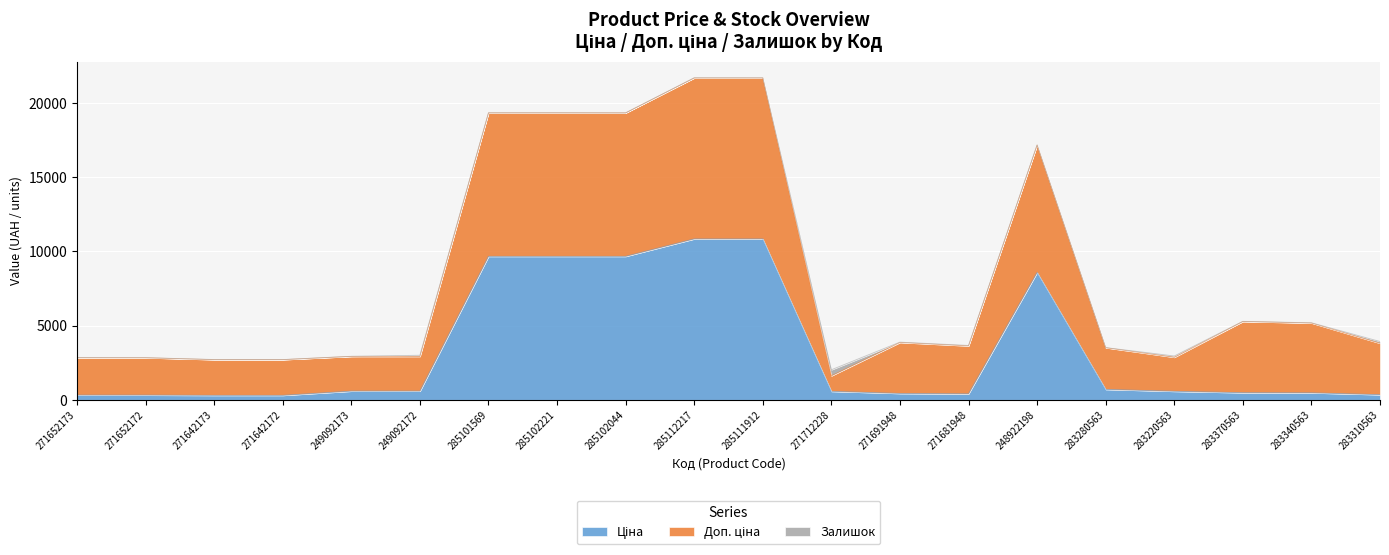

True or false: Доп. ціна and Ціна intersect in this chart.

False